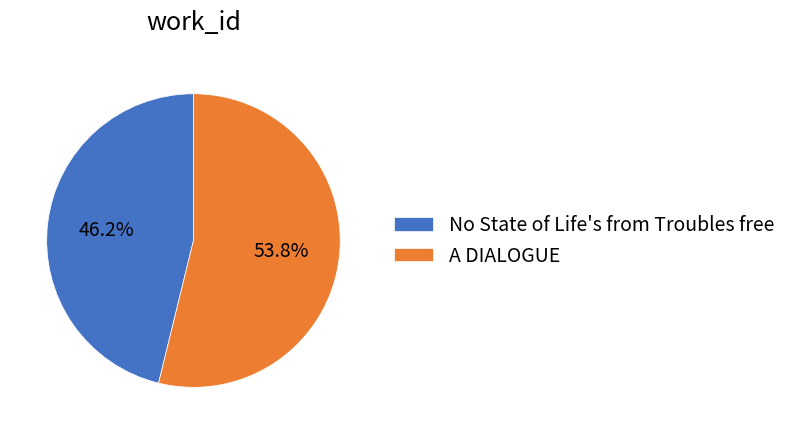

How many slices are in this pie chart?

2